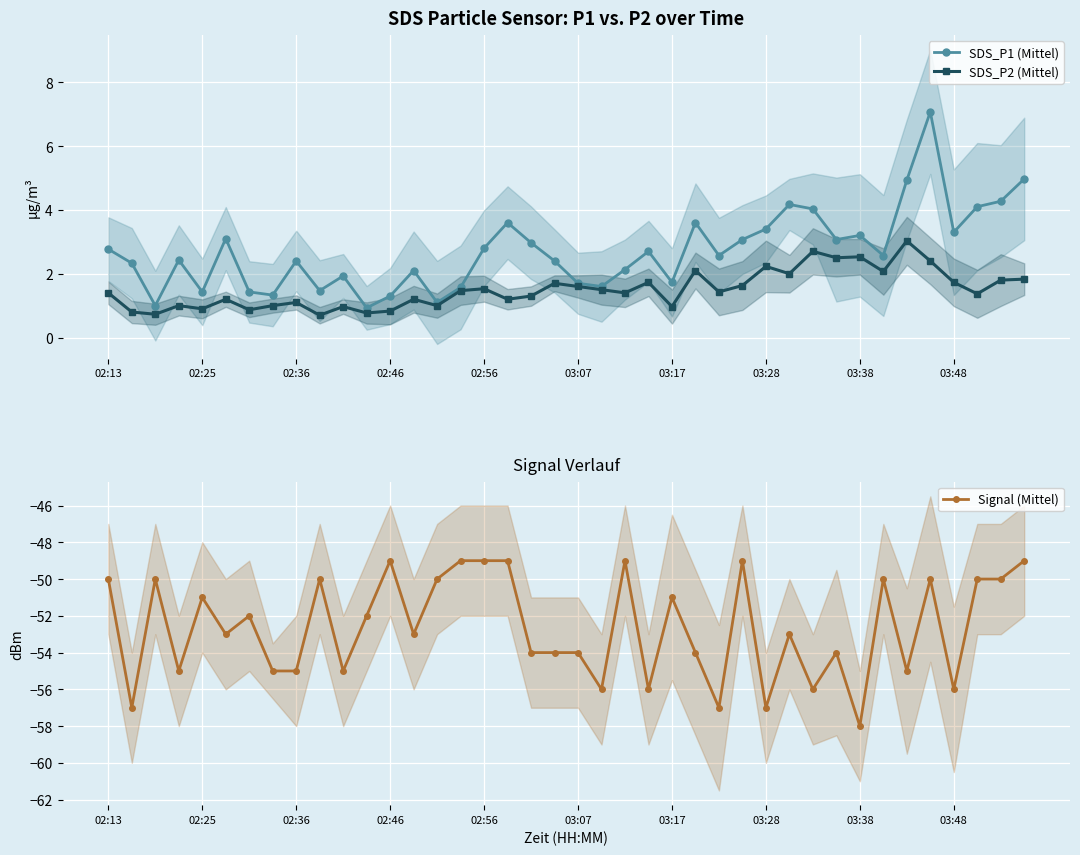

The SDS_P2 (Mittel) series shows 1.3 at 34. True or false?

False